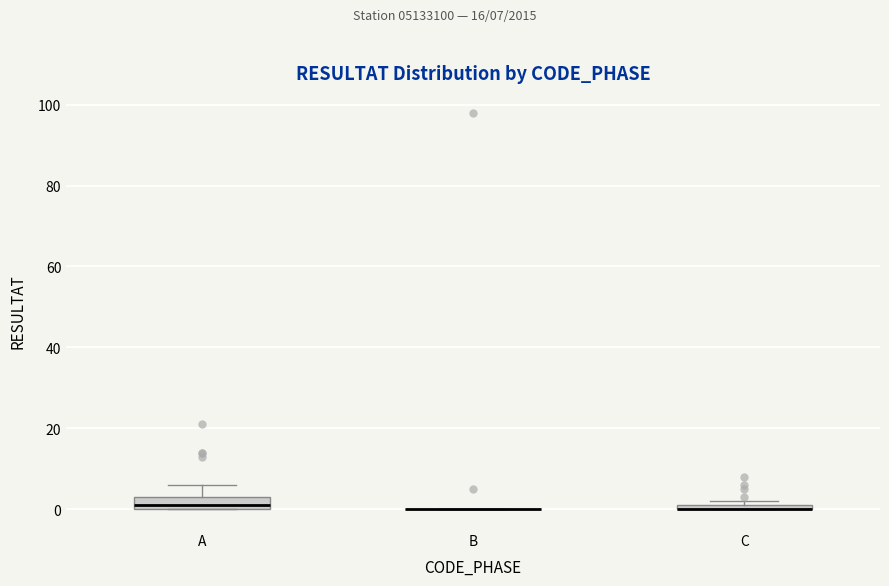

Which box is the tallest, from its lower edge to its upper edge?

A